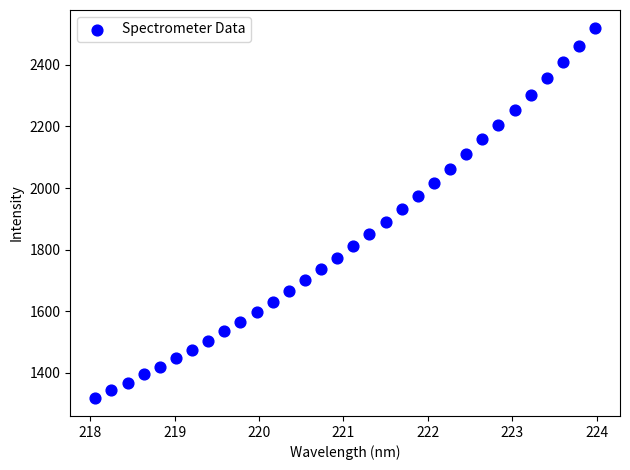

What is the range of X values (max minus min)?

5.9